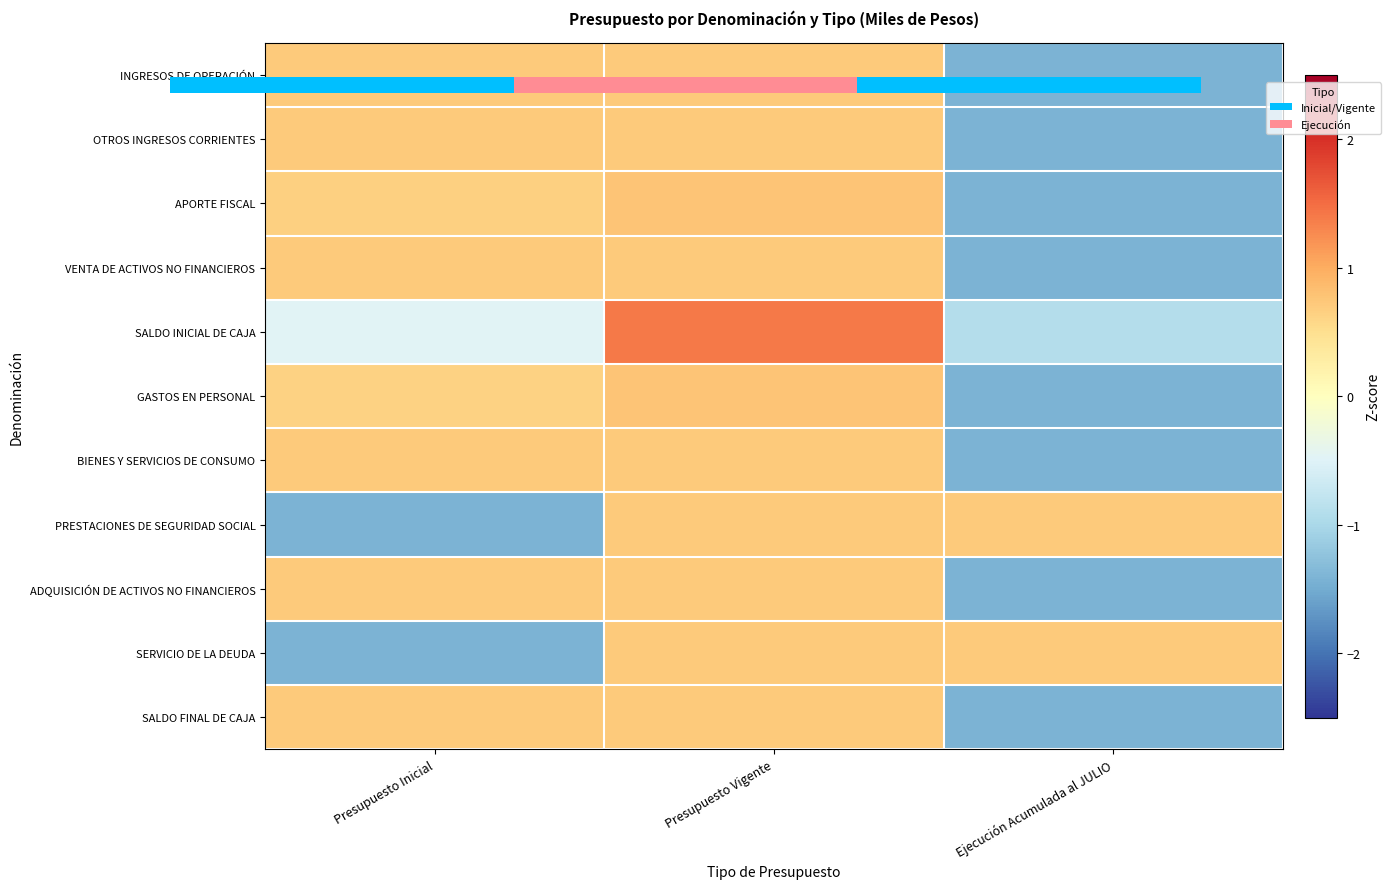

At Presupuesto Vigente, list the series in order from smallest to largest.

SERVICIO DE LA DEUDA, INGRESOS DE OPERACIÓN, VENTA DE ACTIVOS NO FINANCIEROS, ADQUISICIÓN DE ACTIVOS NO FINANCIEROS, SALDO FINAL DE CAJA, OTROS INGRESOS CORRIENTES, BIENES Y SERVICIOS DE CONSUMO, PRESTACIONES DE SEGURIDAD SOCIAL, APORTE FISCAL, GASTOS EN PERSONAL, SALDO INICIAL DE CAJA